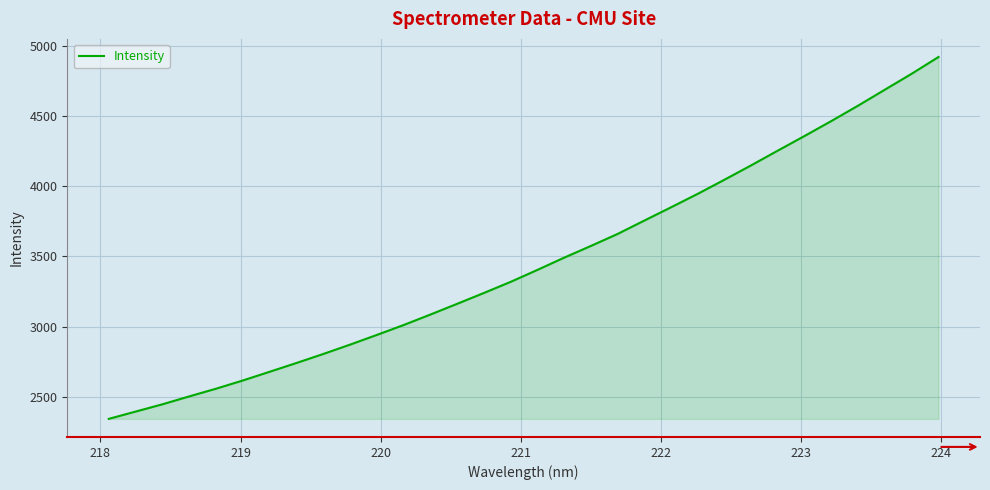

What is the greatest value displayed?

4922.7